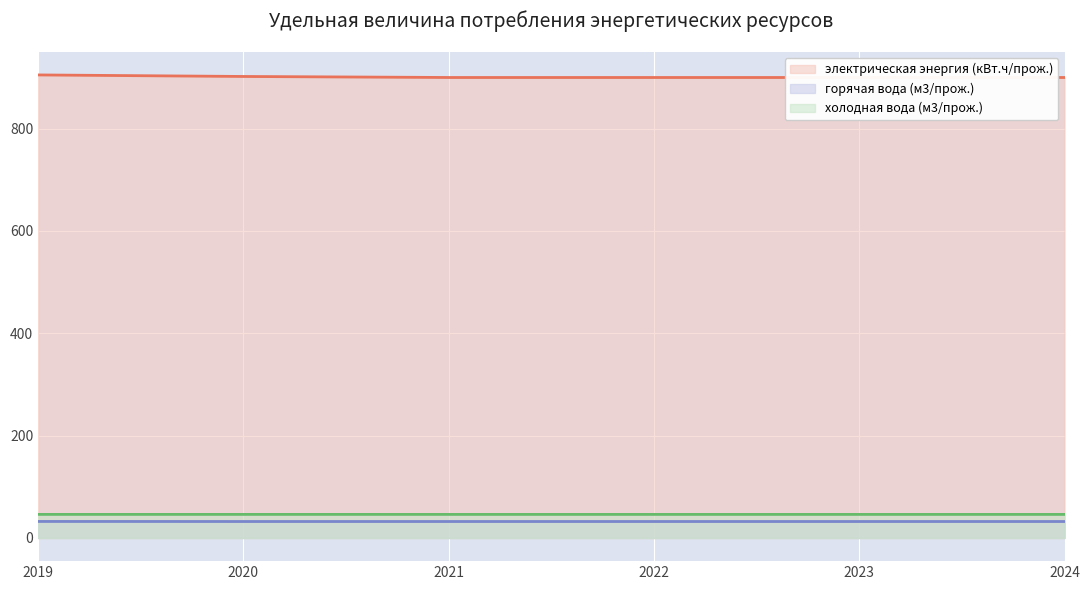

True or false: электрическая энергия (кВт.ч/прож.) and холодная вода (м3/прож.) intersect in this chart.

False